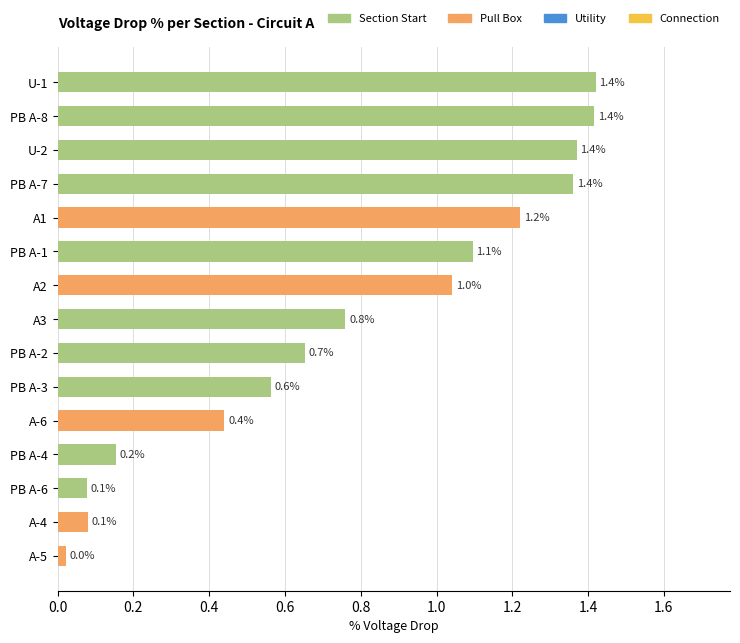

What is the label of the 13th bar from the bottom?

U-2